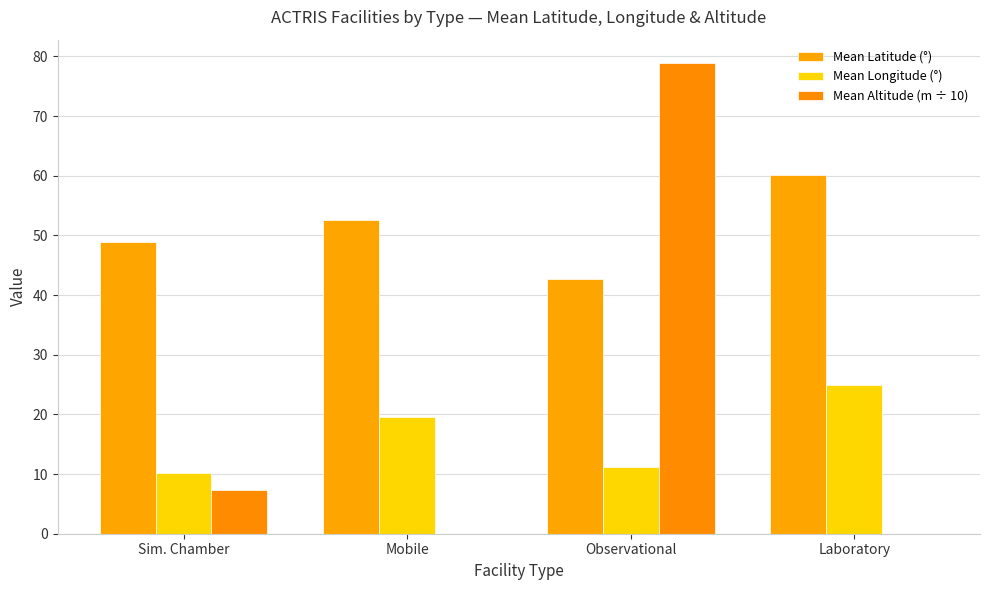

What is the difference between the maximum and second lowest values in the Mean Longitude (°) series?

13.7